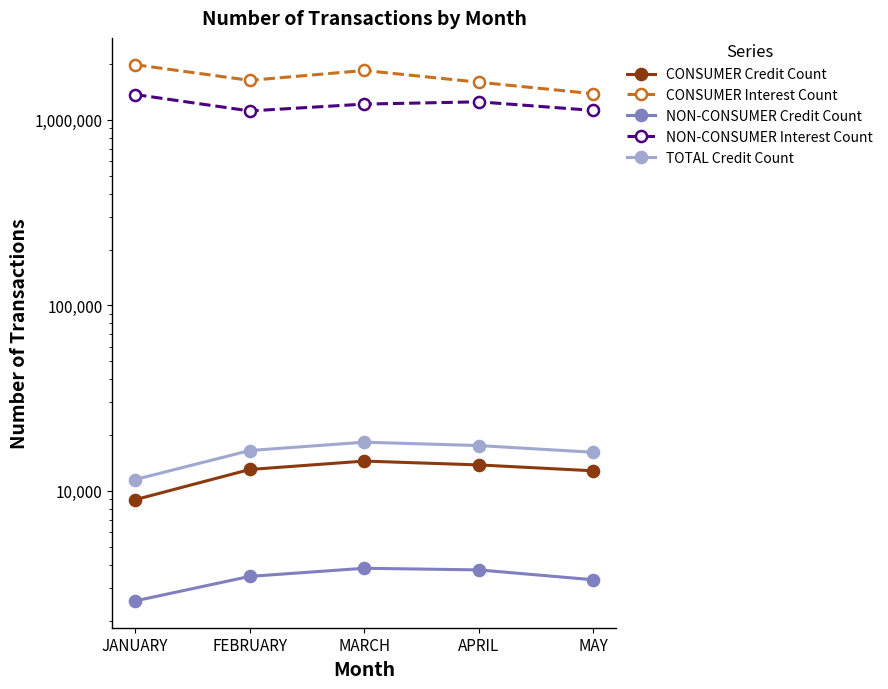

Does the chart display data point markers on the line(s)?

Yes